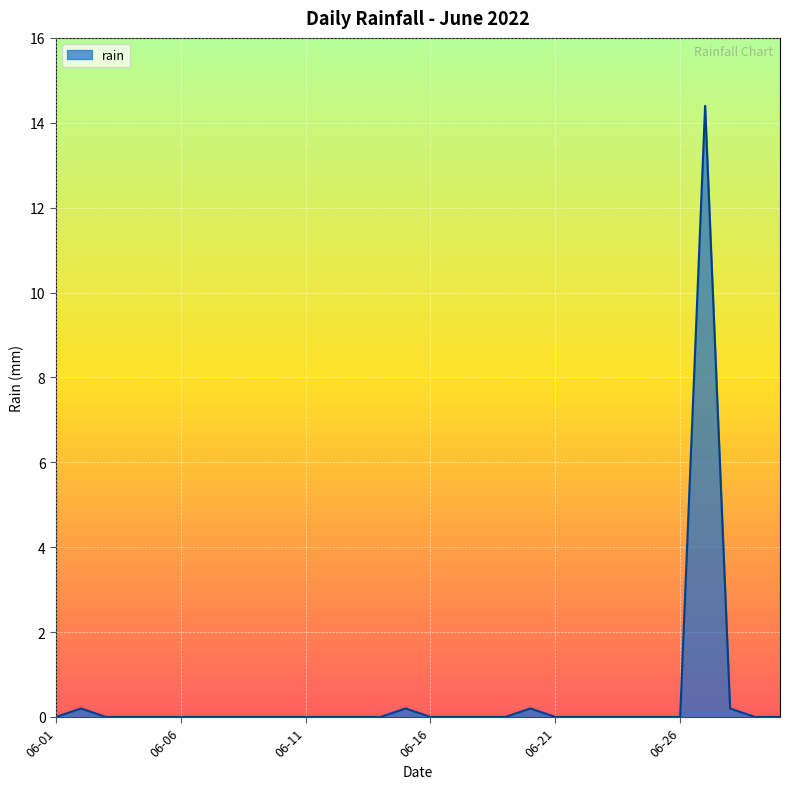

What is the greatest value displayed?

14.4